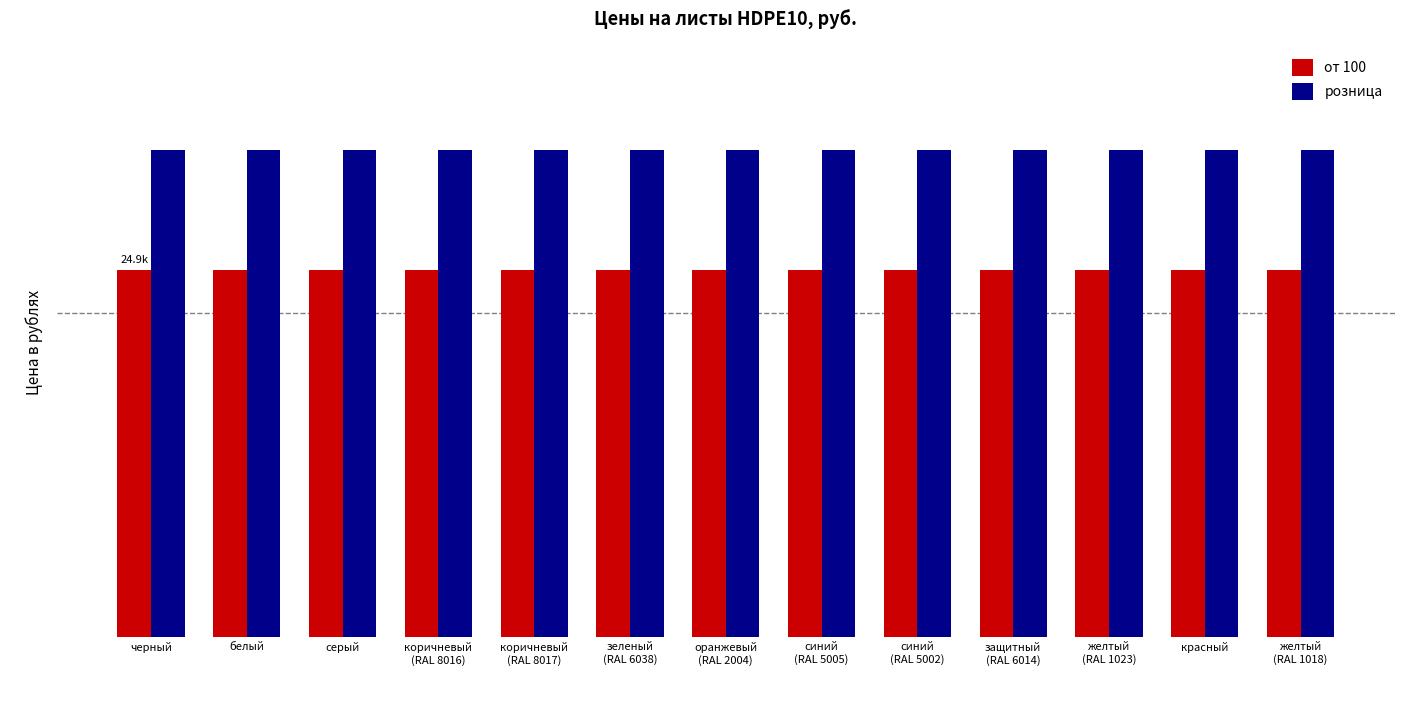

Are the bars grouped side by side (vs. stacked)?

Yes